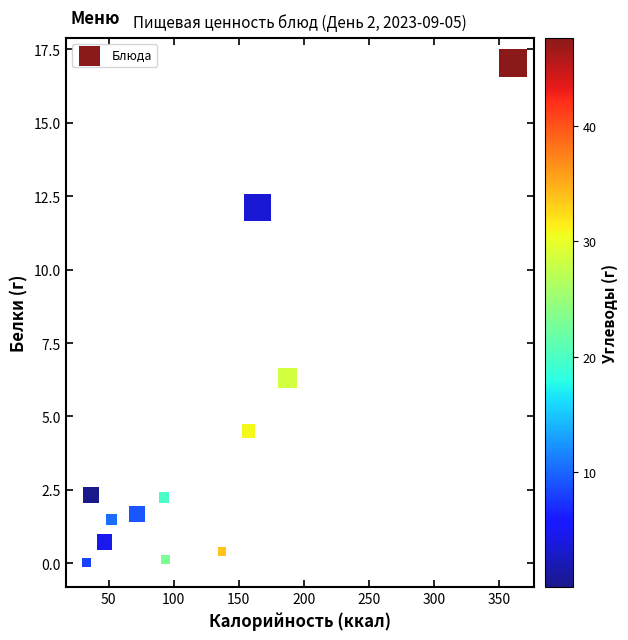

What is the range of X values (max minus min)?

327.1